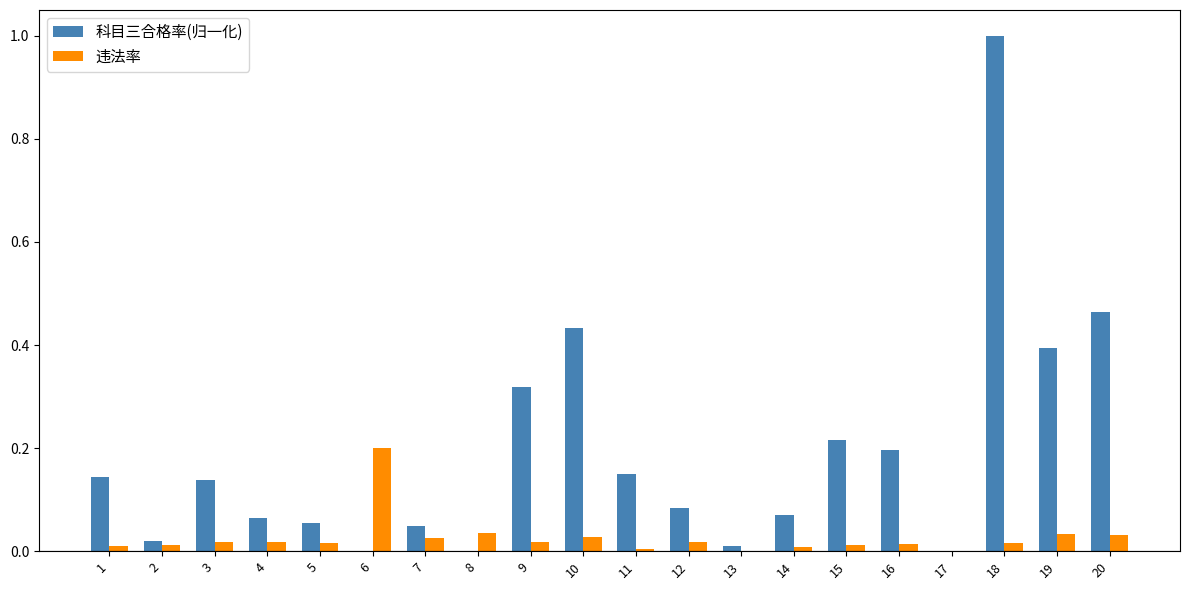

What are all the series names shown in the legend?

科目三合格率(归一化), 违法率